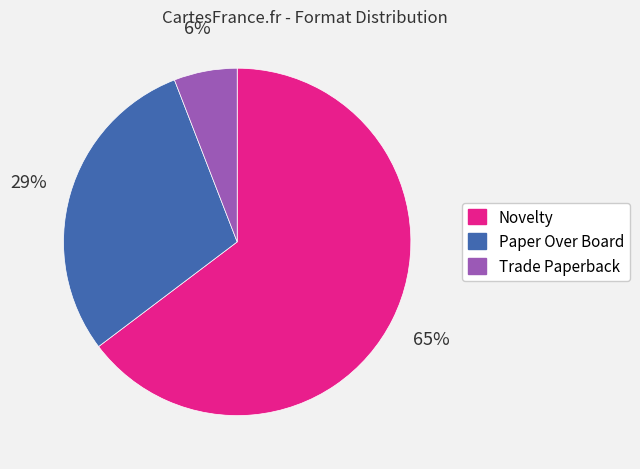

What is the majority slice?

Novelty